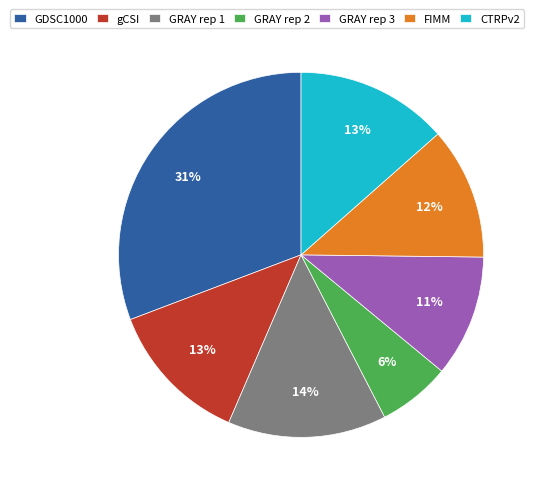

Count the number of slices in the pie.

7